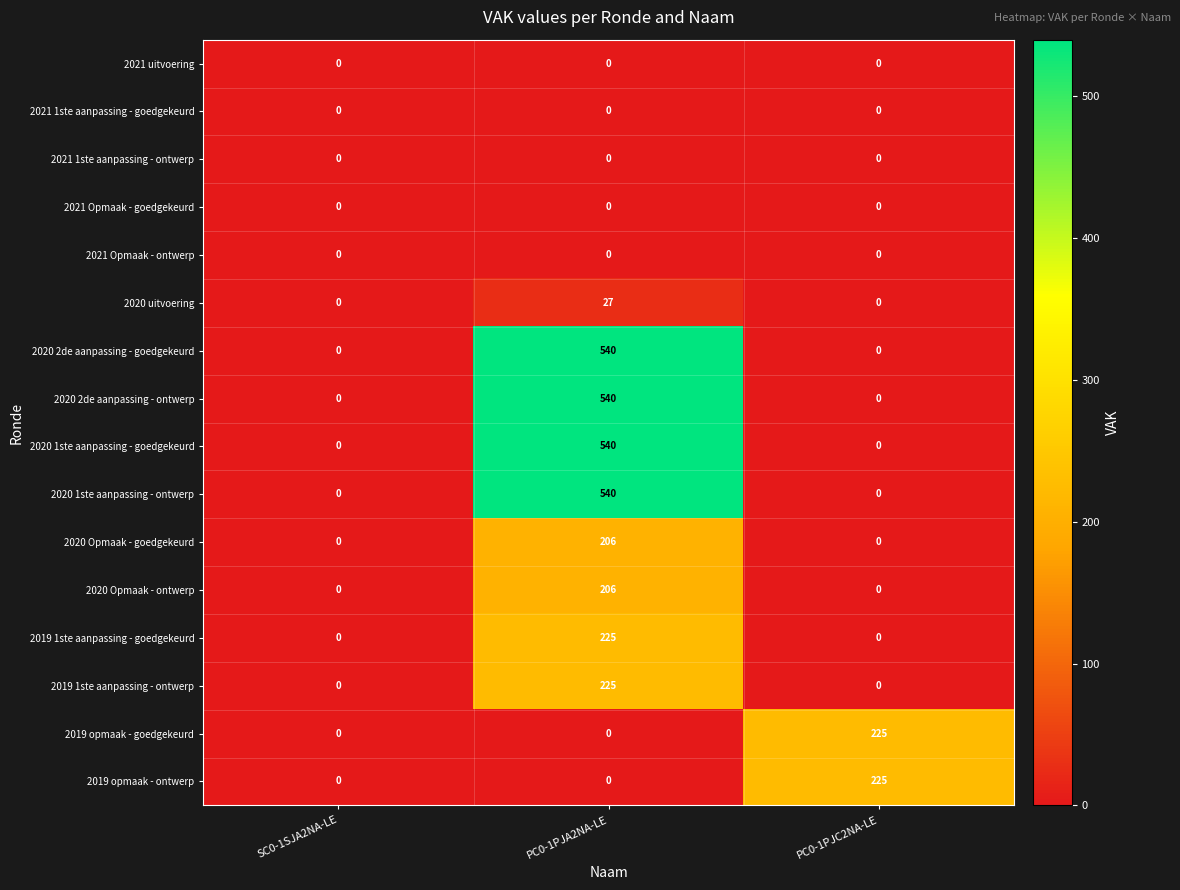

Which category has the highest value across all series?

PC0-1PJA2NA-LE